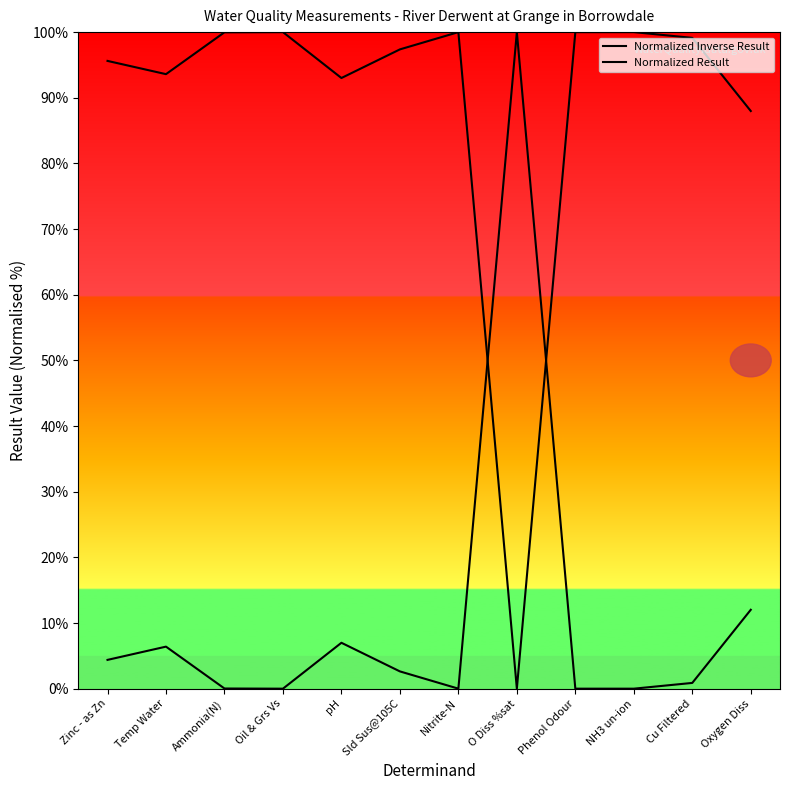

What is the total value across all series at Nitrite-N?

100.0